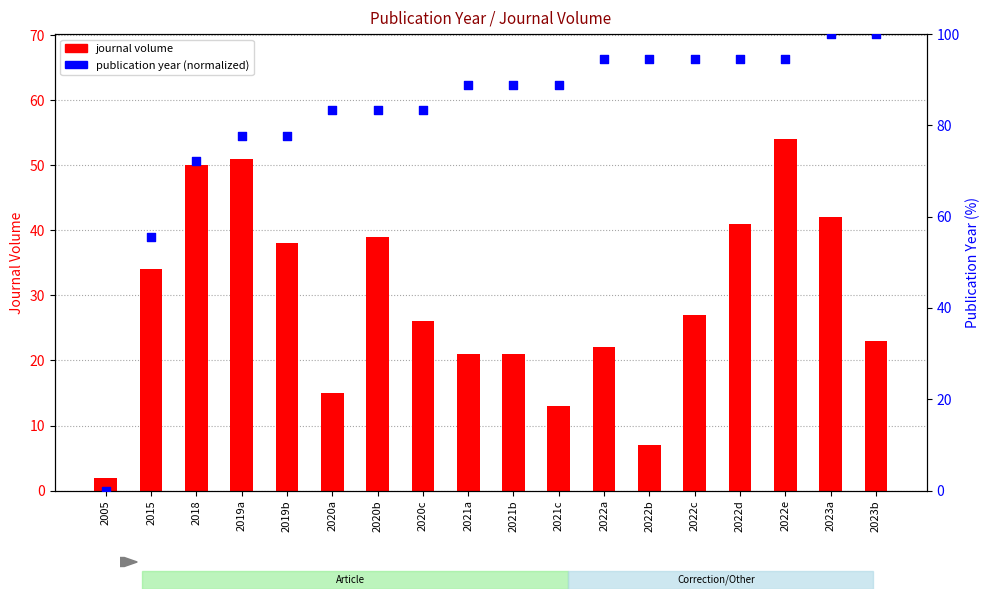

At which category is the sum across all series the highest?

2022e